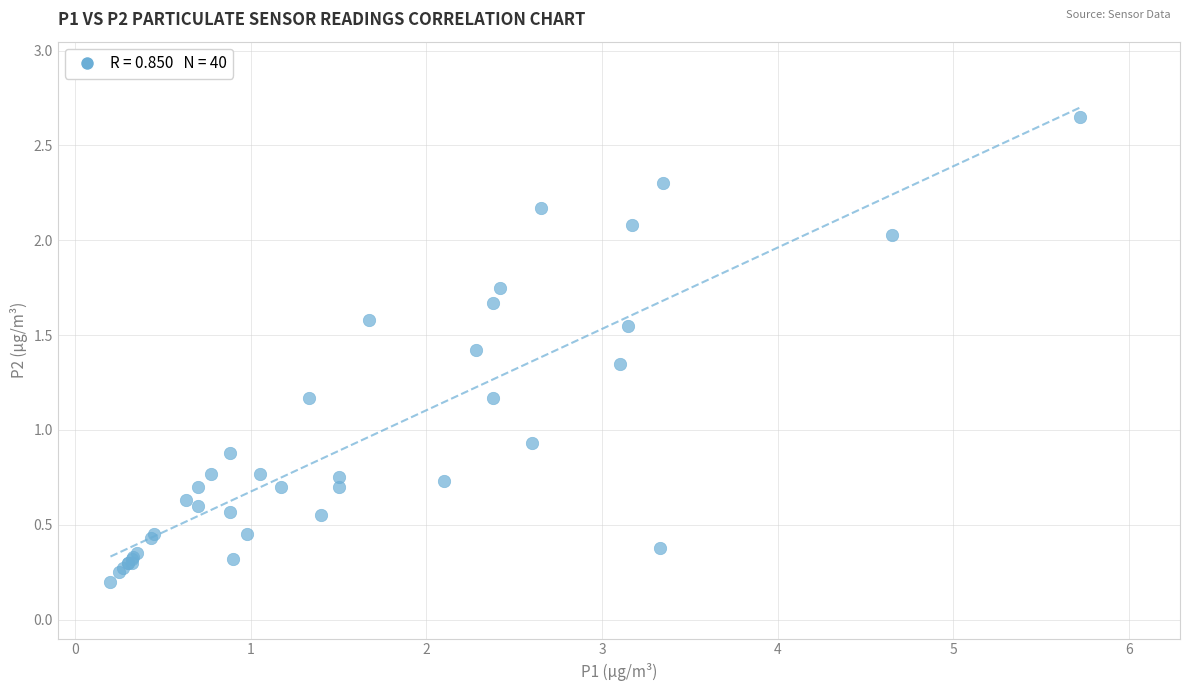

What Y value in the scatter plot is closest to 1?

0.9